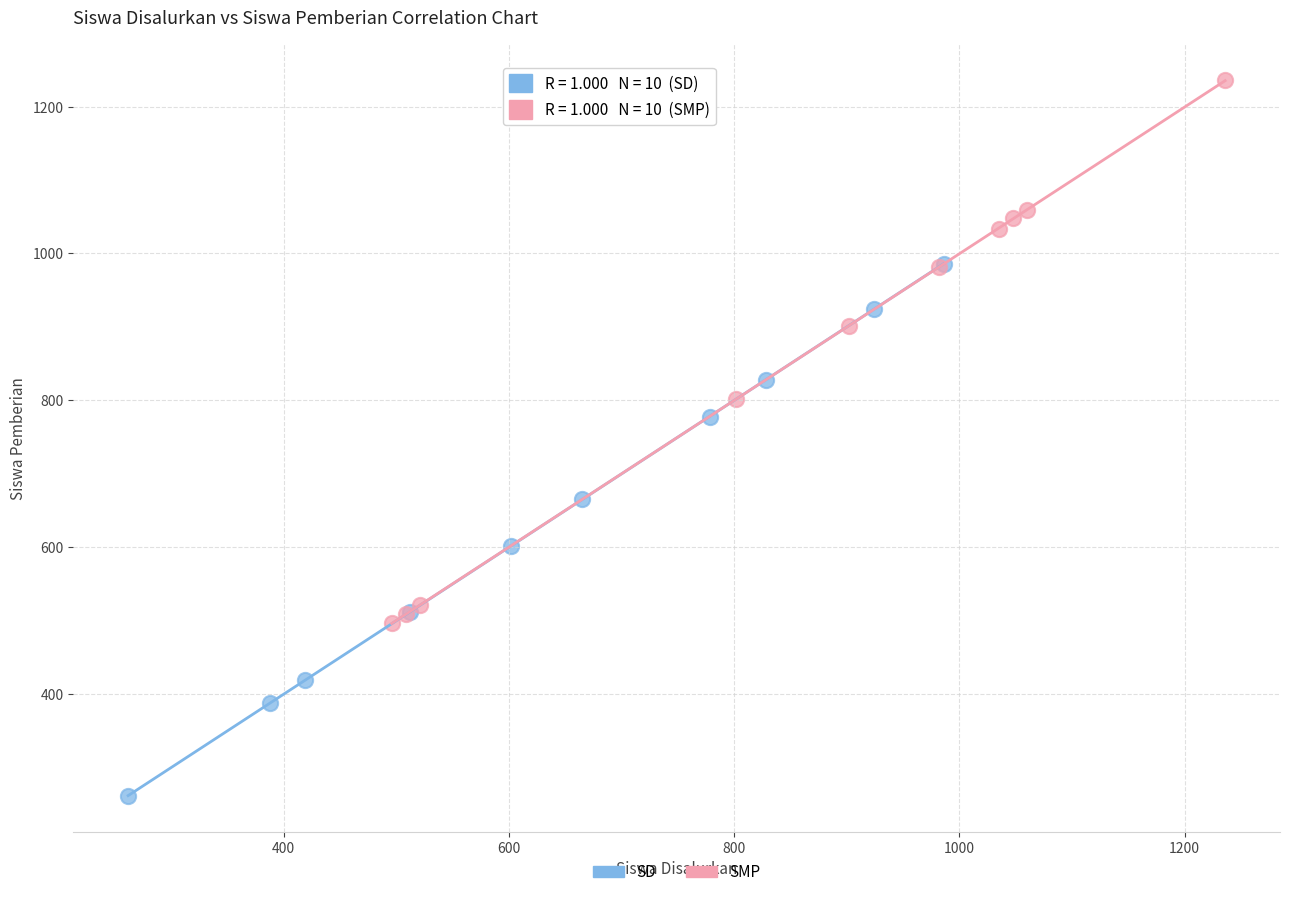

What are all the series names shown in the legend?

SD, SMP